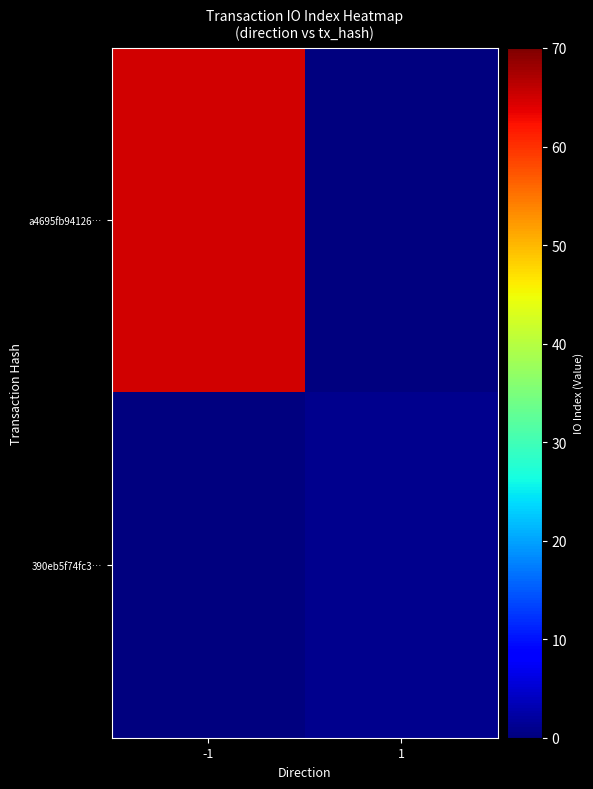

Reading left to right, transcribe all the data shown in this chart.

a4695fb94126…: -1=65	1=0
390eb5f74fc3…: -1=0	1=1